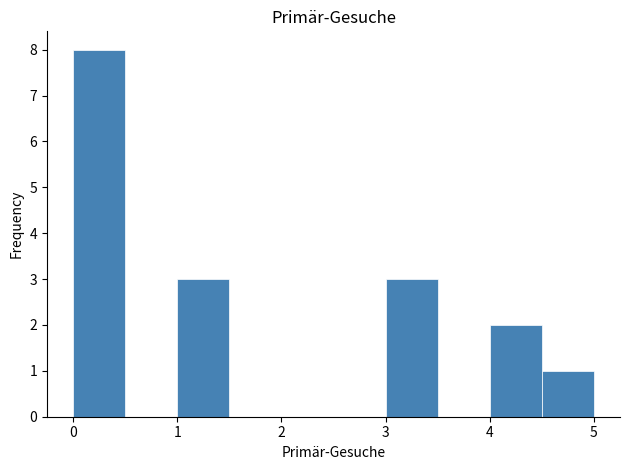

Reading left to right, list every bar in this chart as the range it spans on the x-axis followed by its height. The values are not printed on the chart, so give them approximately, as read against the axis.

0.0 to 0.5: 8
0.5 to 1.0: 0
1.0 to 1.5: 3
1.5 to 2.0: 0
2.0 to 2.5: 0
2.5 to 3.0: 0
3.0 to 3.5: 3
3.5 to 4.0: 0
4.0 to 4.5: 2
4.5 to 5.0: 1